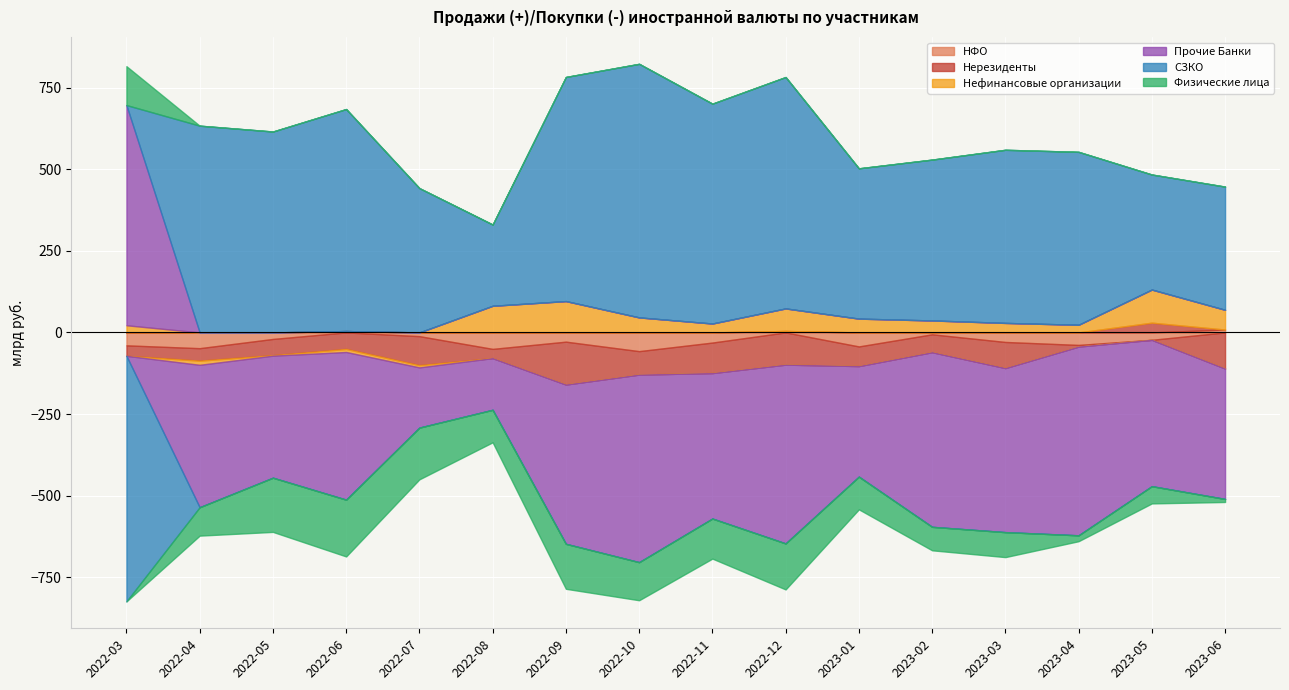

Which series changed the most between 2022-03 and 2022-12?

СЗКО